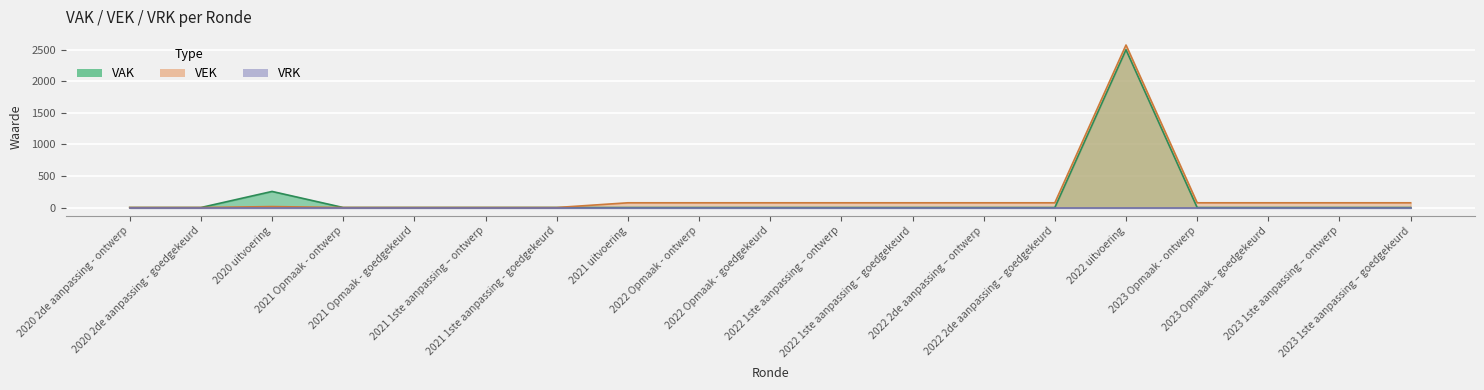

How many data points in VEK are above 75?

1